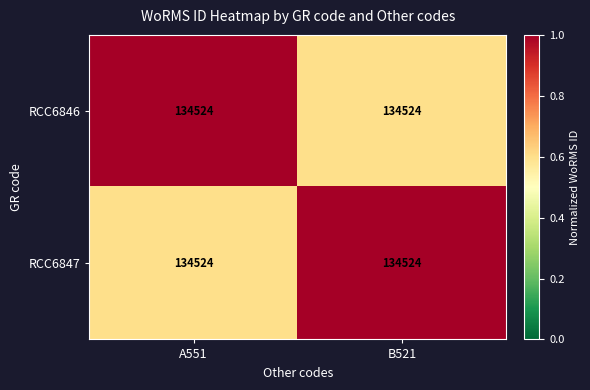

Is the value of RCC6847 at B521 greater than the value of RCC6846 at A551?

No